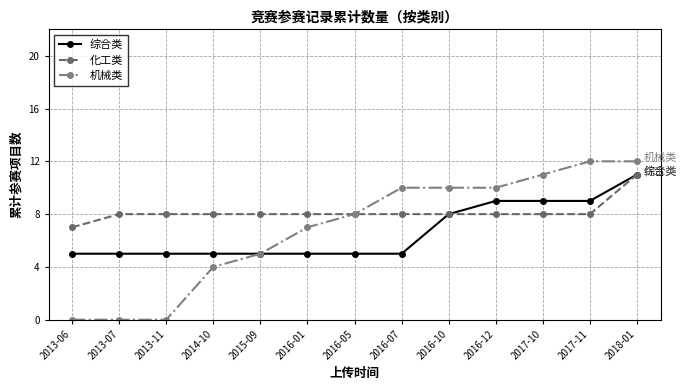

What is the difference between the 综合类 values at 2017-10 and 2013-11?

4